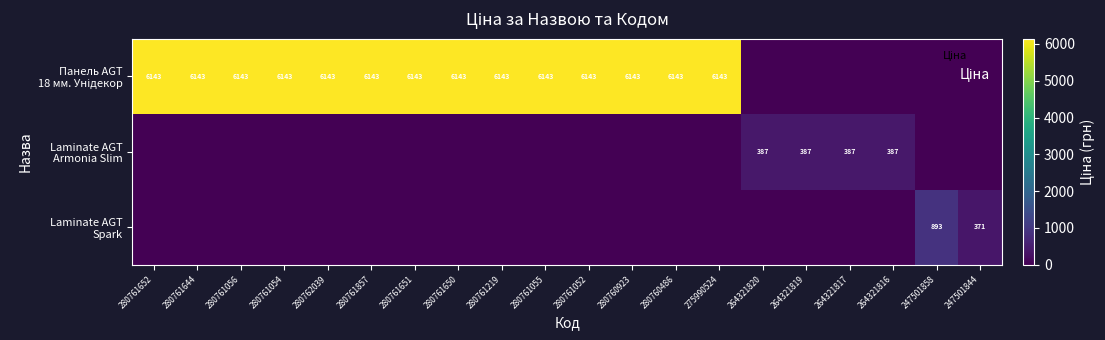

True or false: Панель AGT 18 мм. Унідекор has a value of 1750.6 at 280762039.

False